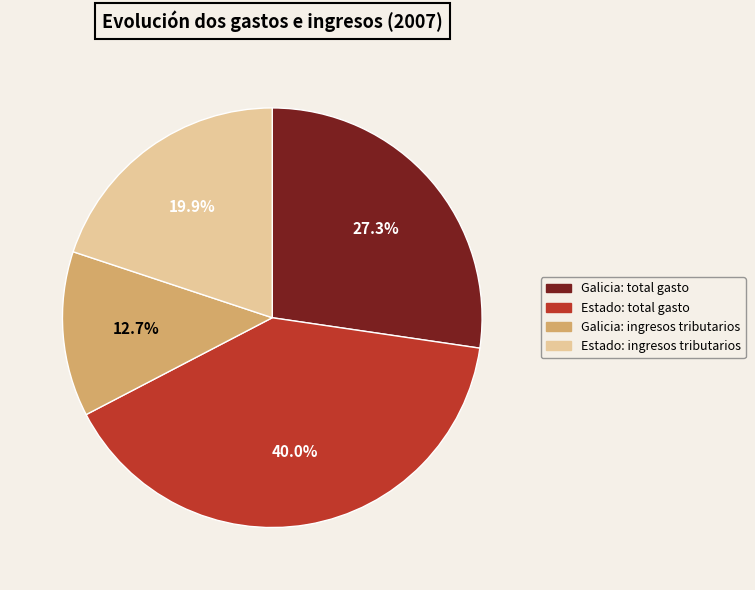

Do Estado: ingresos tributarios and Galicia: ingresos tributarios together represent more than half of the pie?

No